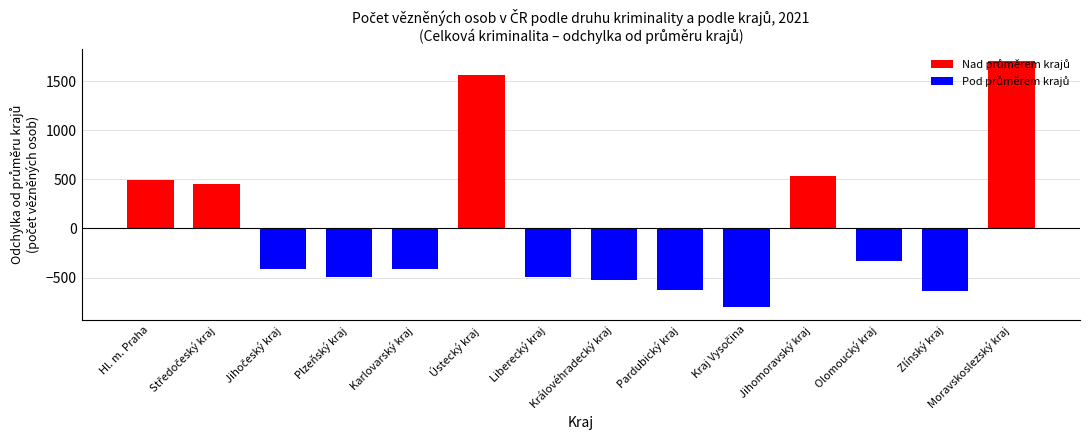

Does the chart contain stacked bars?

No